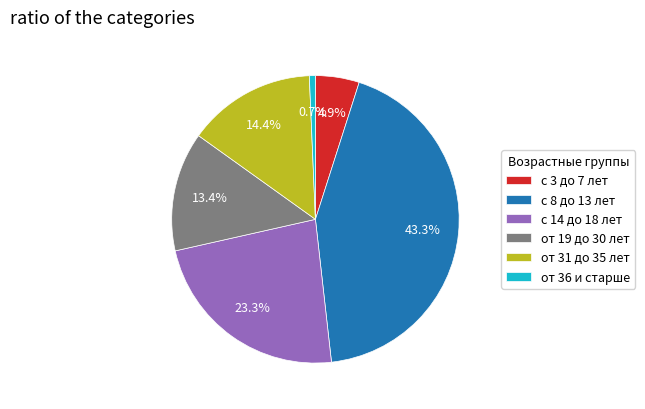

Is there a majority slice in this chart?

No